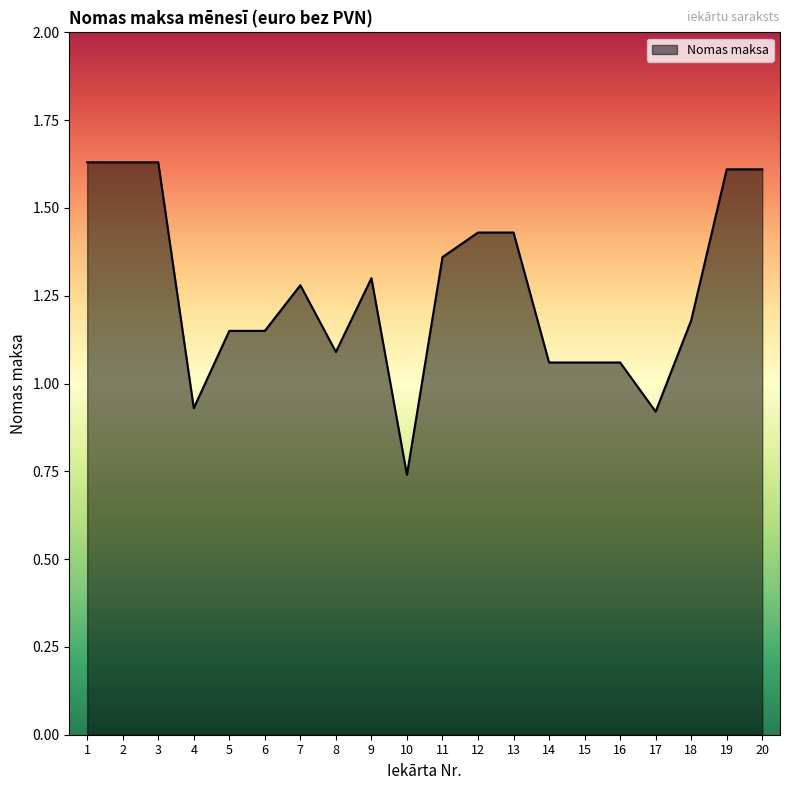

Is it true that the value at 7 is 0.4?

False